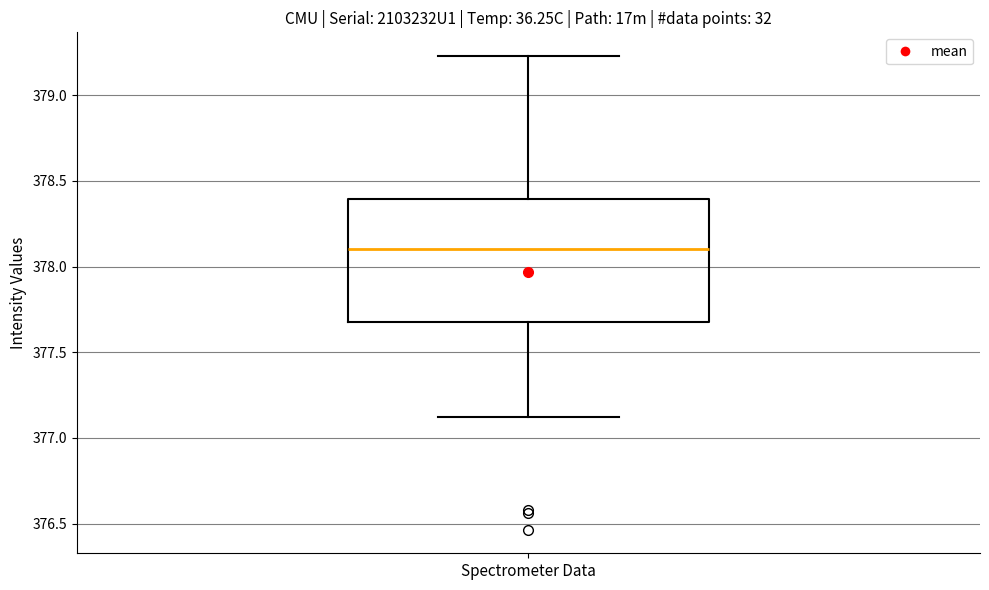

Read this box plot against the y-axis: the position of the median line, the range covered by the box, and the ends of both whiskers. The values are not printed on the chart, so give them approximately, as read against the axis.

median 378.10, box 377.70 to 378.40, whiskers 377.10 to 379.25